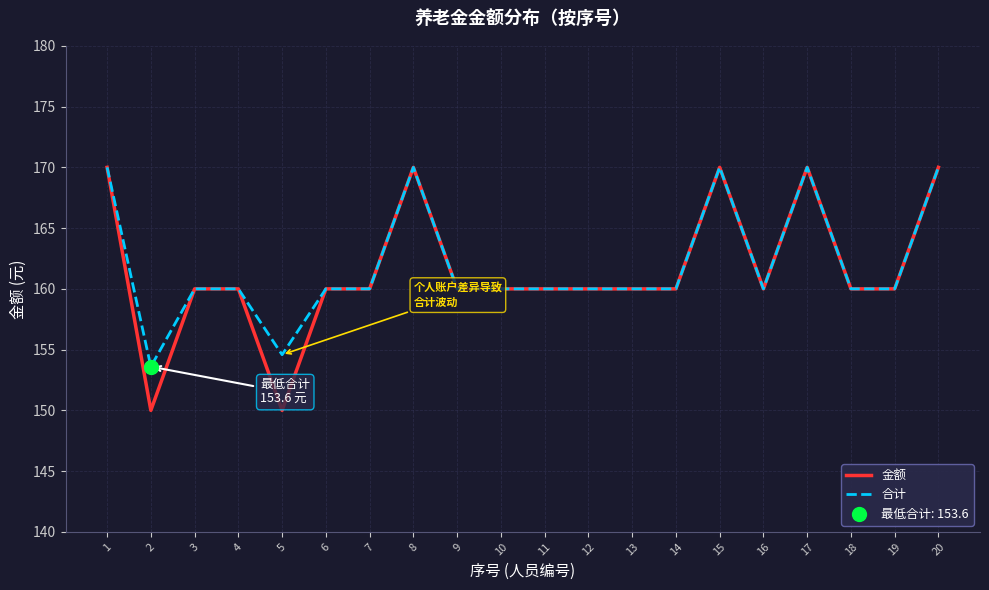

What is the total value across all series at 20?

340.0